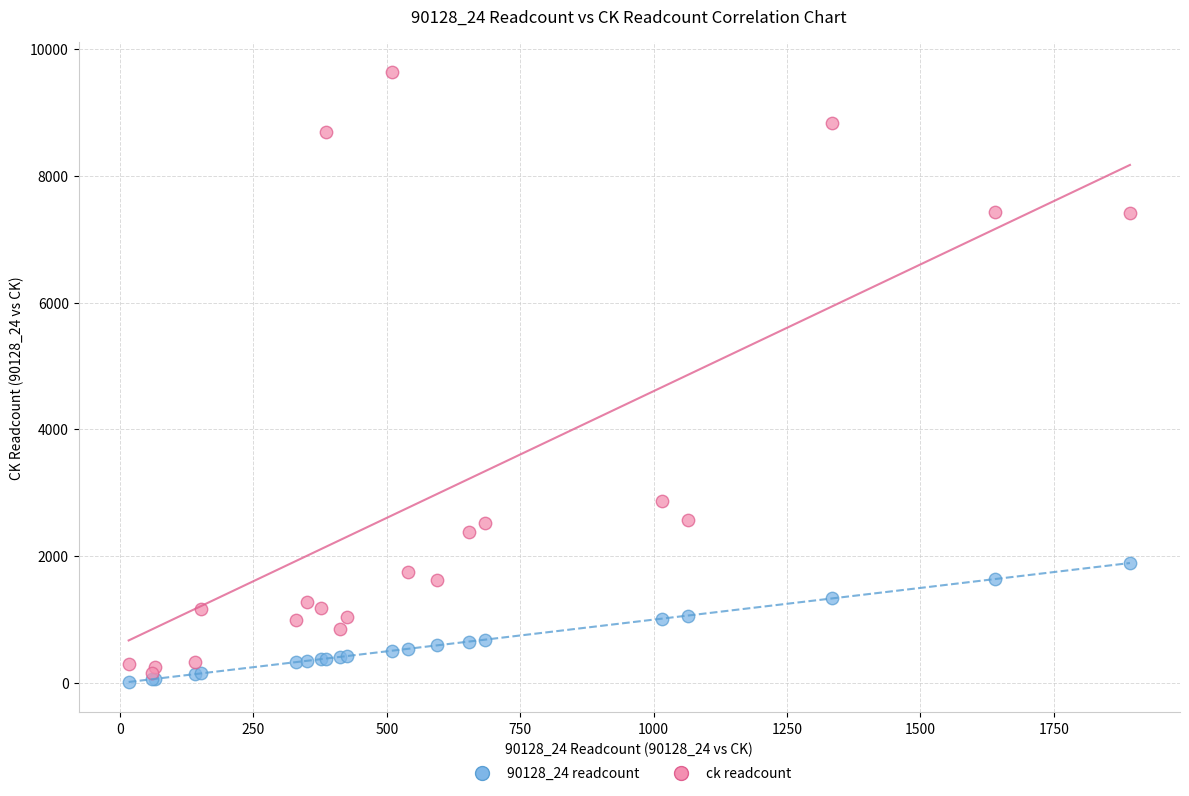

Which series contains the highest Y value?

ck readcount